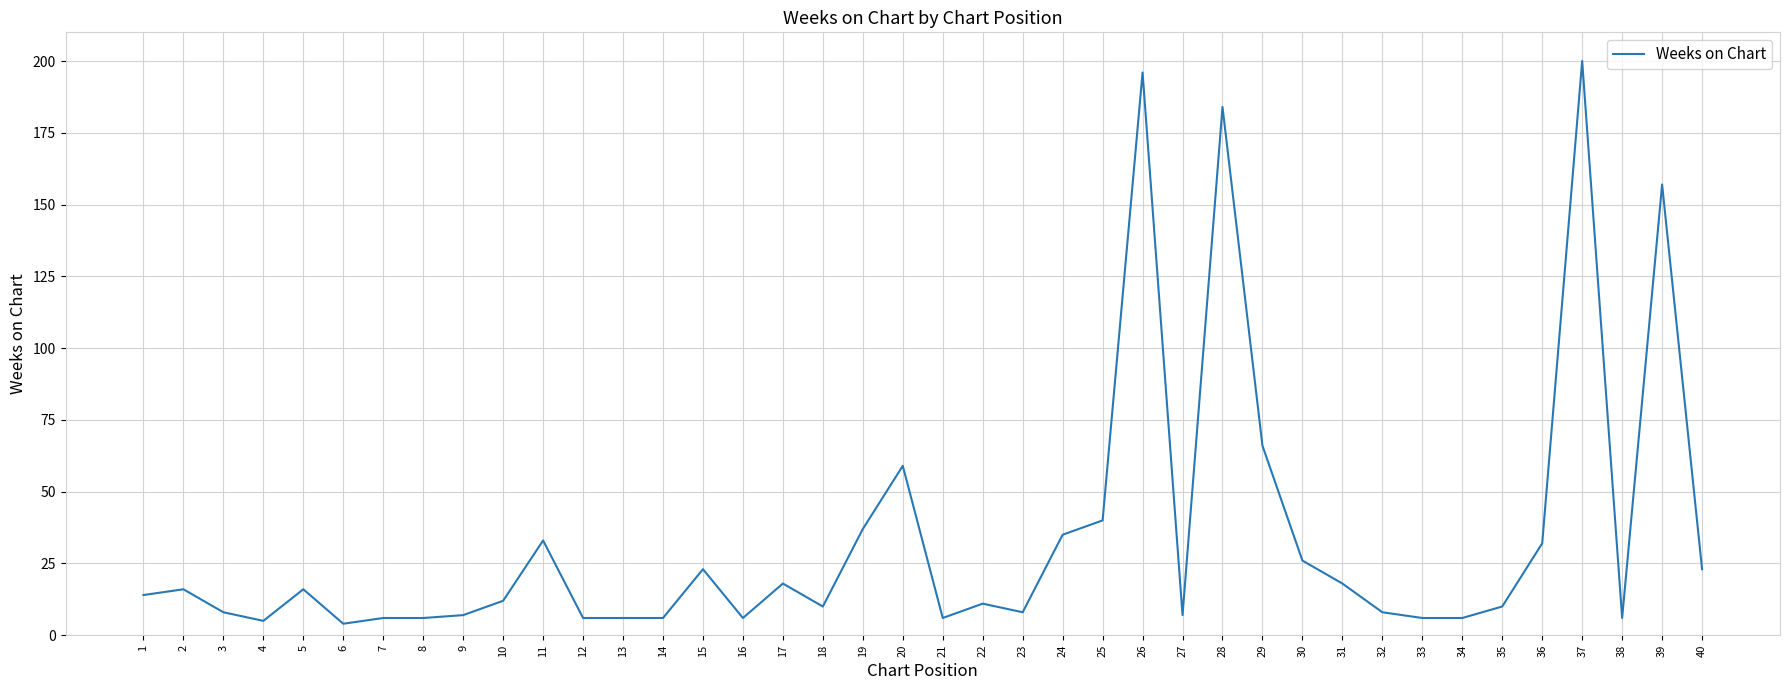

Which has a higher value, 40 or 5?

40